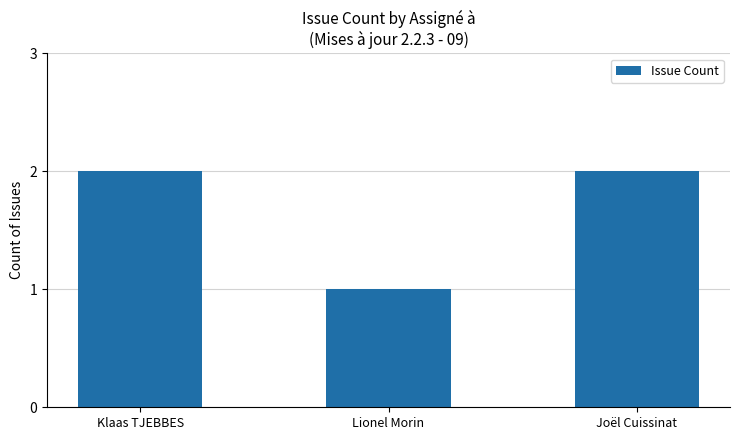

Is it true that the value at Joël Cuissinat is 1?

False